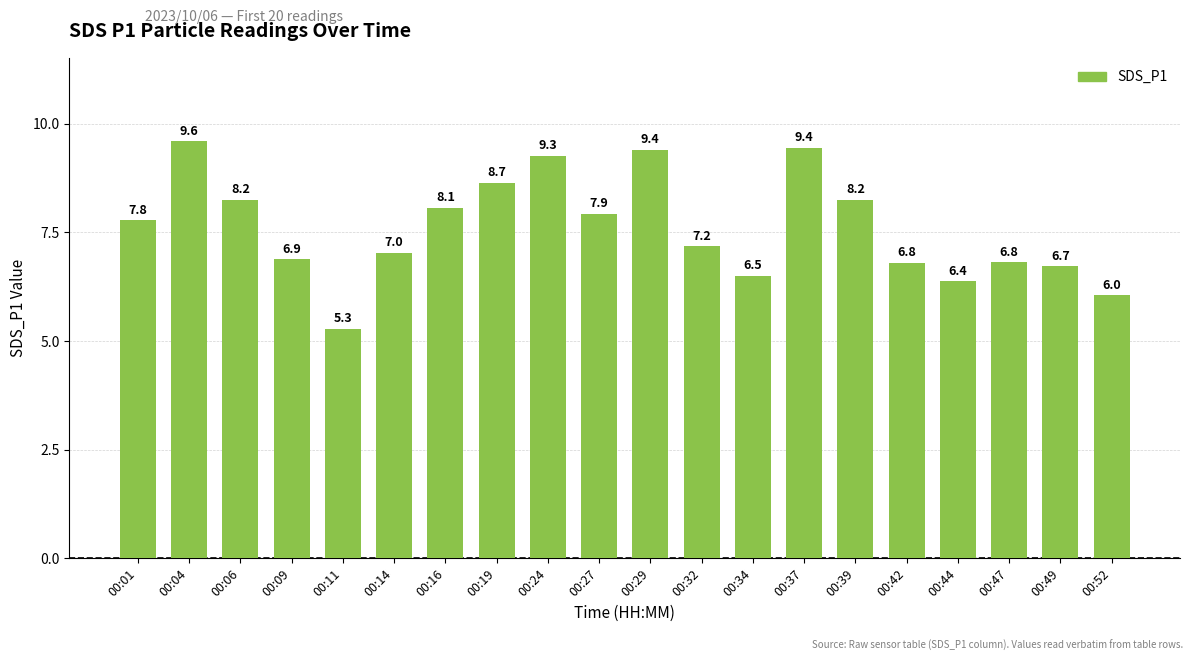

True or false: the data shows 11.9 at 00:16.

False